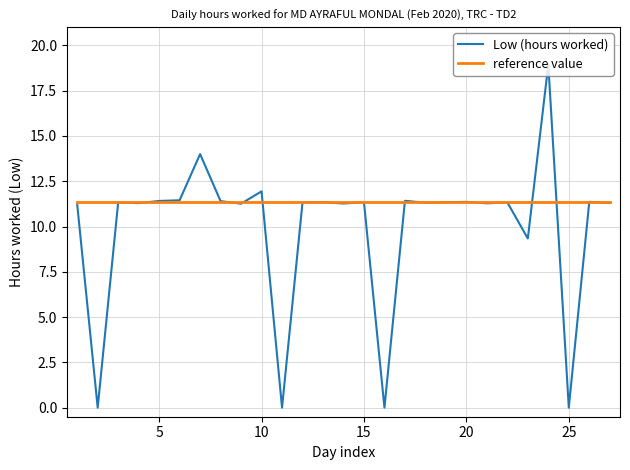

How many series are shown in this chart?

2